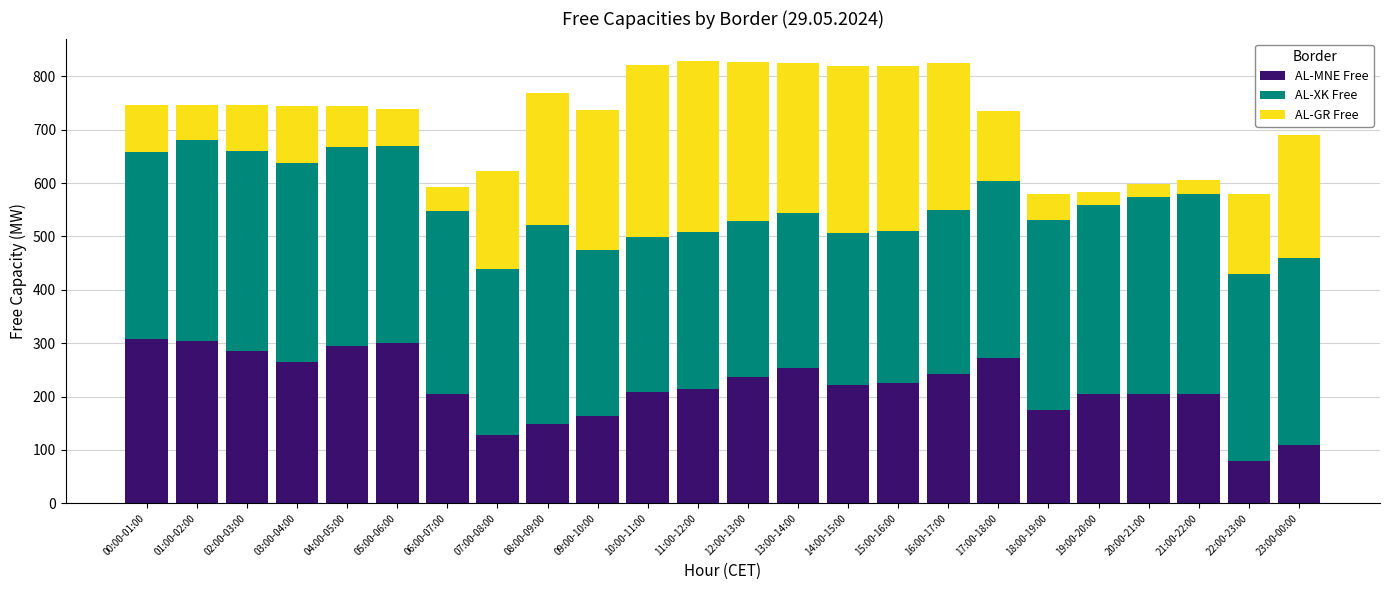

How many categories are shown in the chart?

24